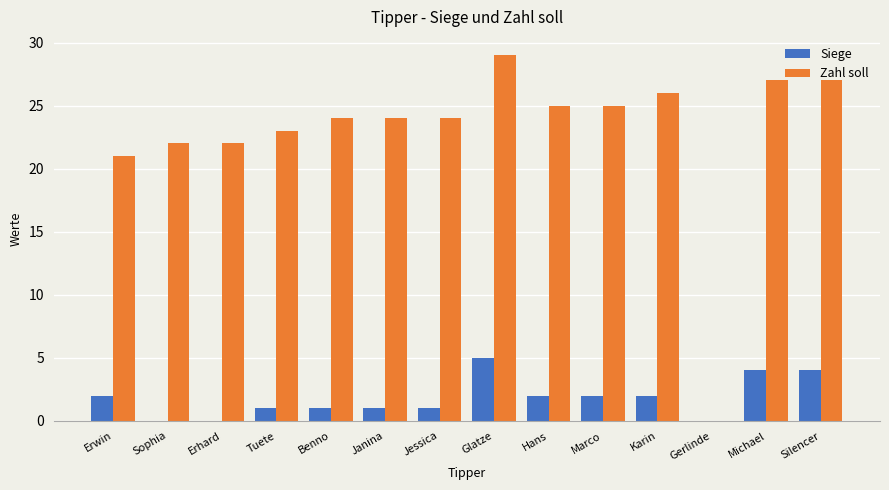

What is the approximate value of Zahl soll at Glatze, to the nearest 10?

30